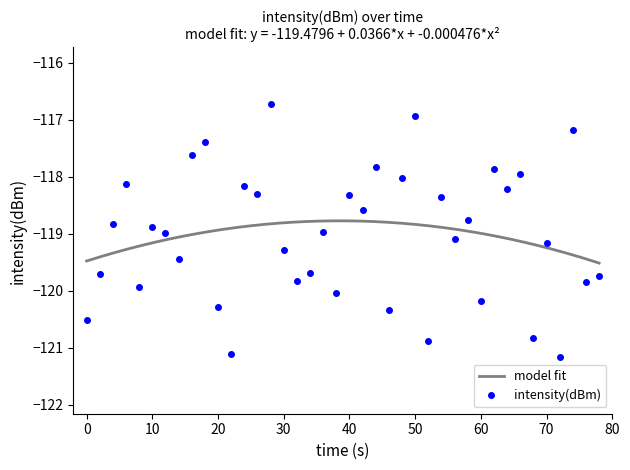

Is it true that intensity(dBm) equals -120.5 at 0?

True